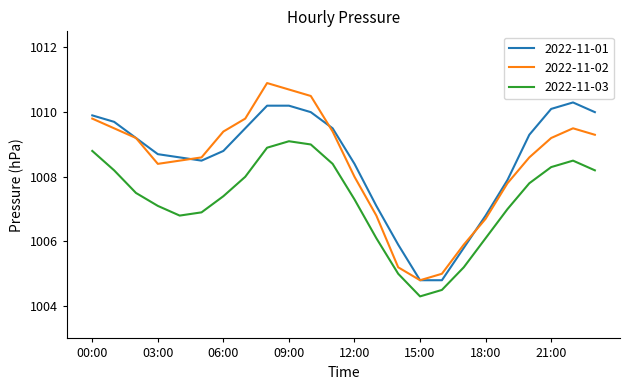

Is this an area chart (filled region under the line)?

No